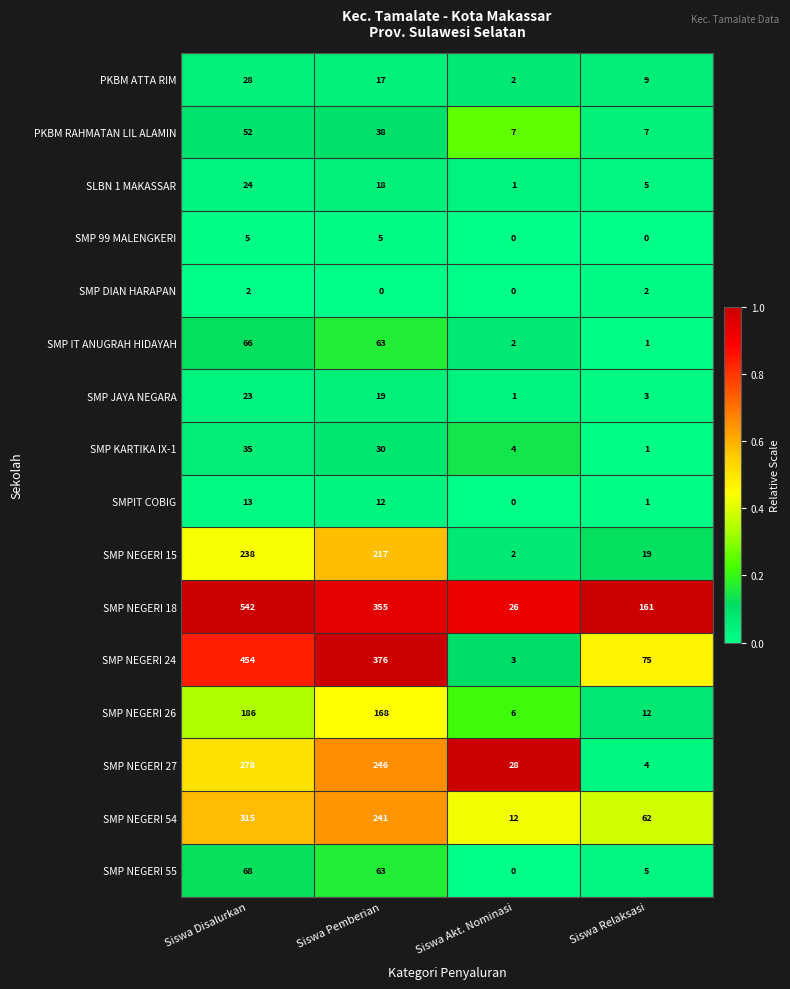

Count the number of data series in this chart.

16